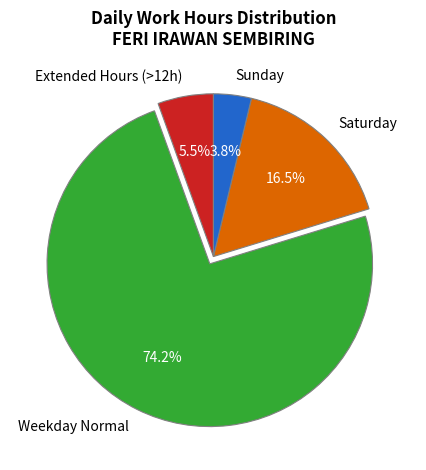

Approximately how many times larger is the value at Extended Hours (>12h) compared to Saturday?

0.3